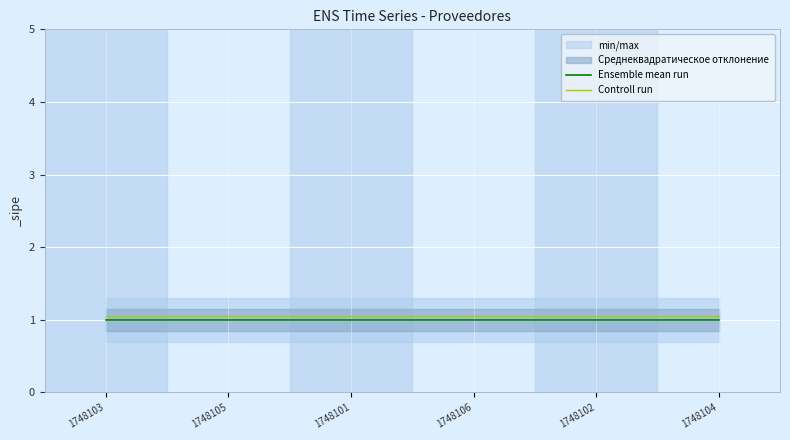

List the series in order of their overall mean, highest first.

Controll run, Ensemble mean run